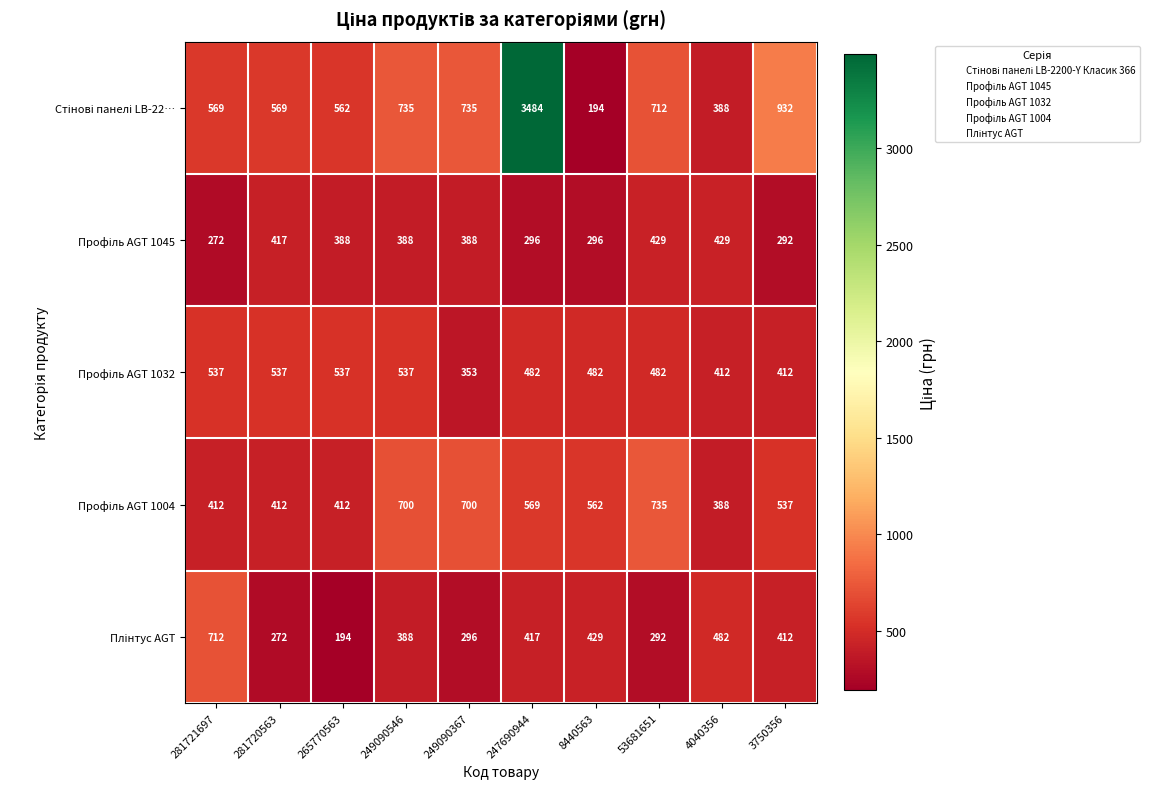

What is the total value across all series at 8440563?

1963